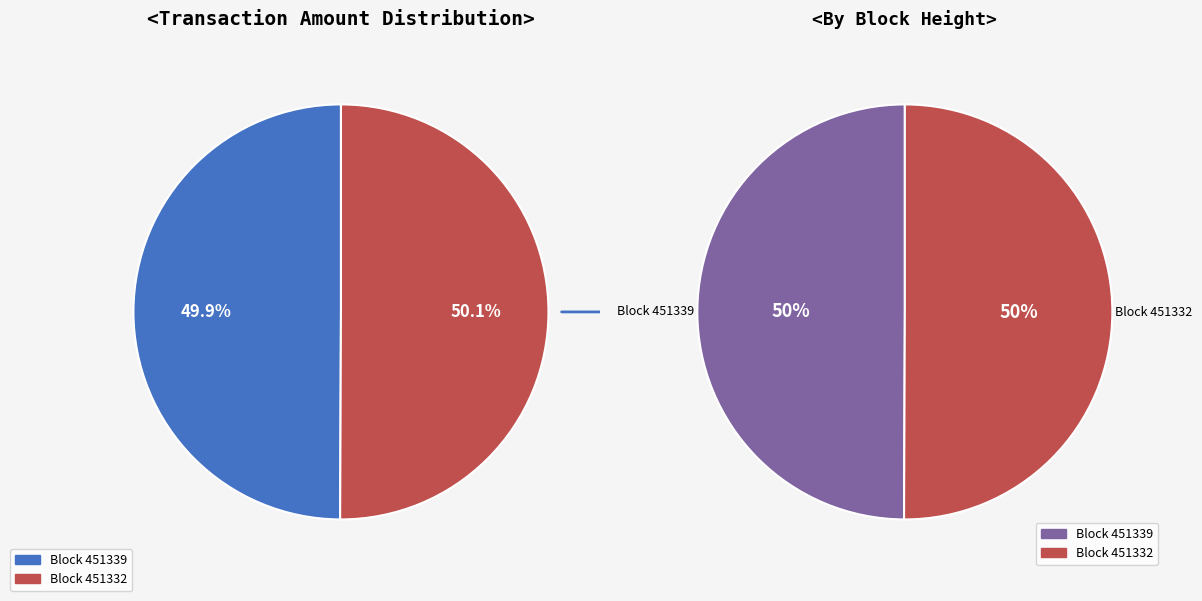

Which category has the smallest portion of the pie?

451339